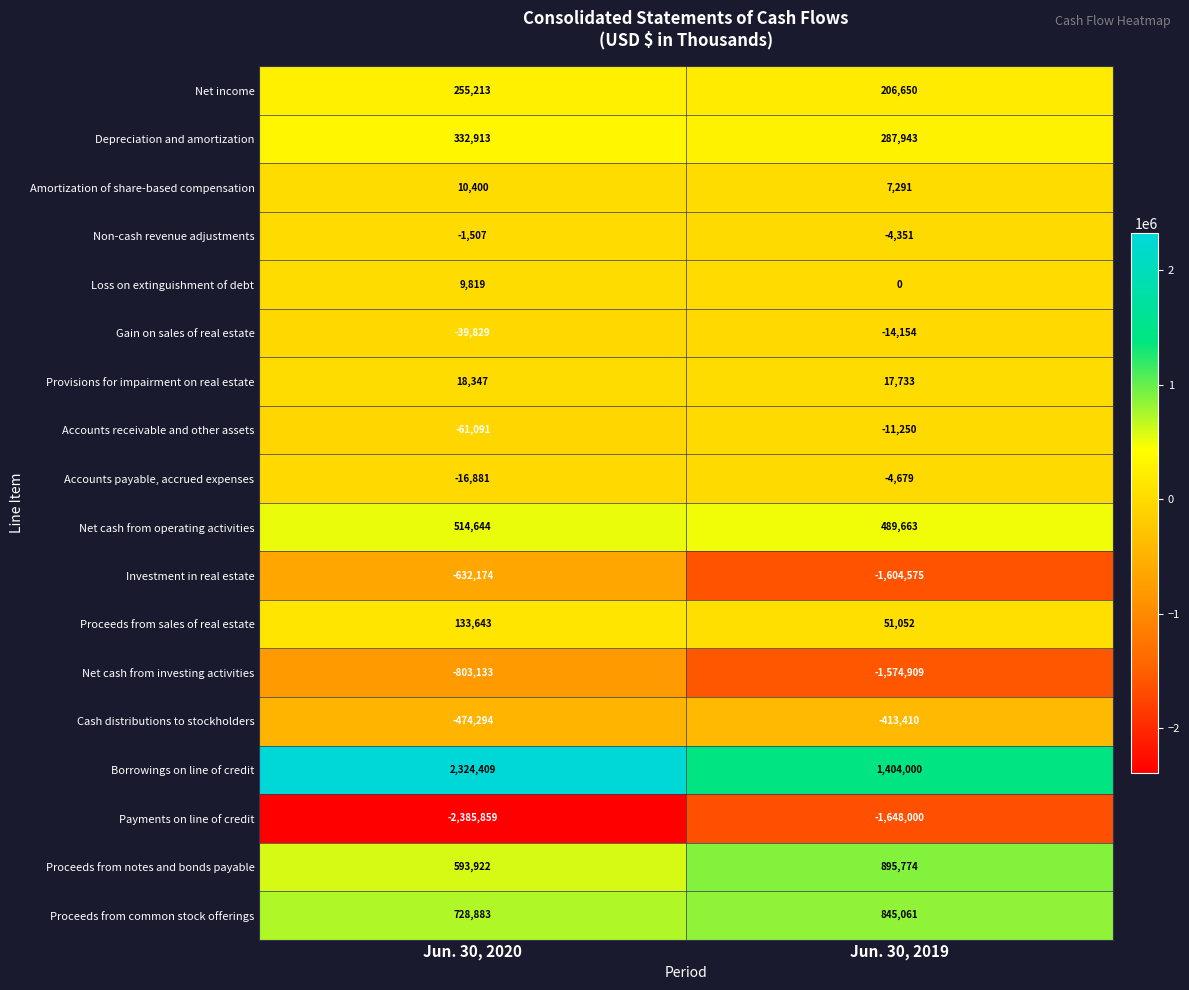

How many series are shown in this chart?

18